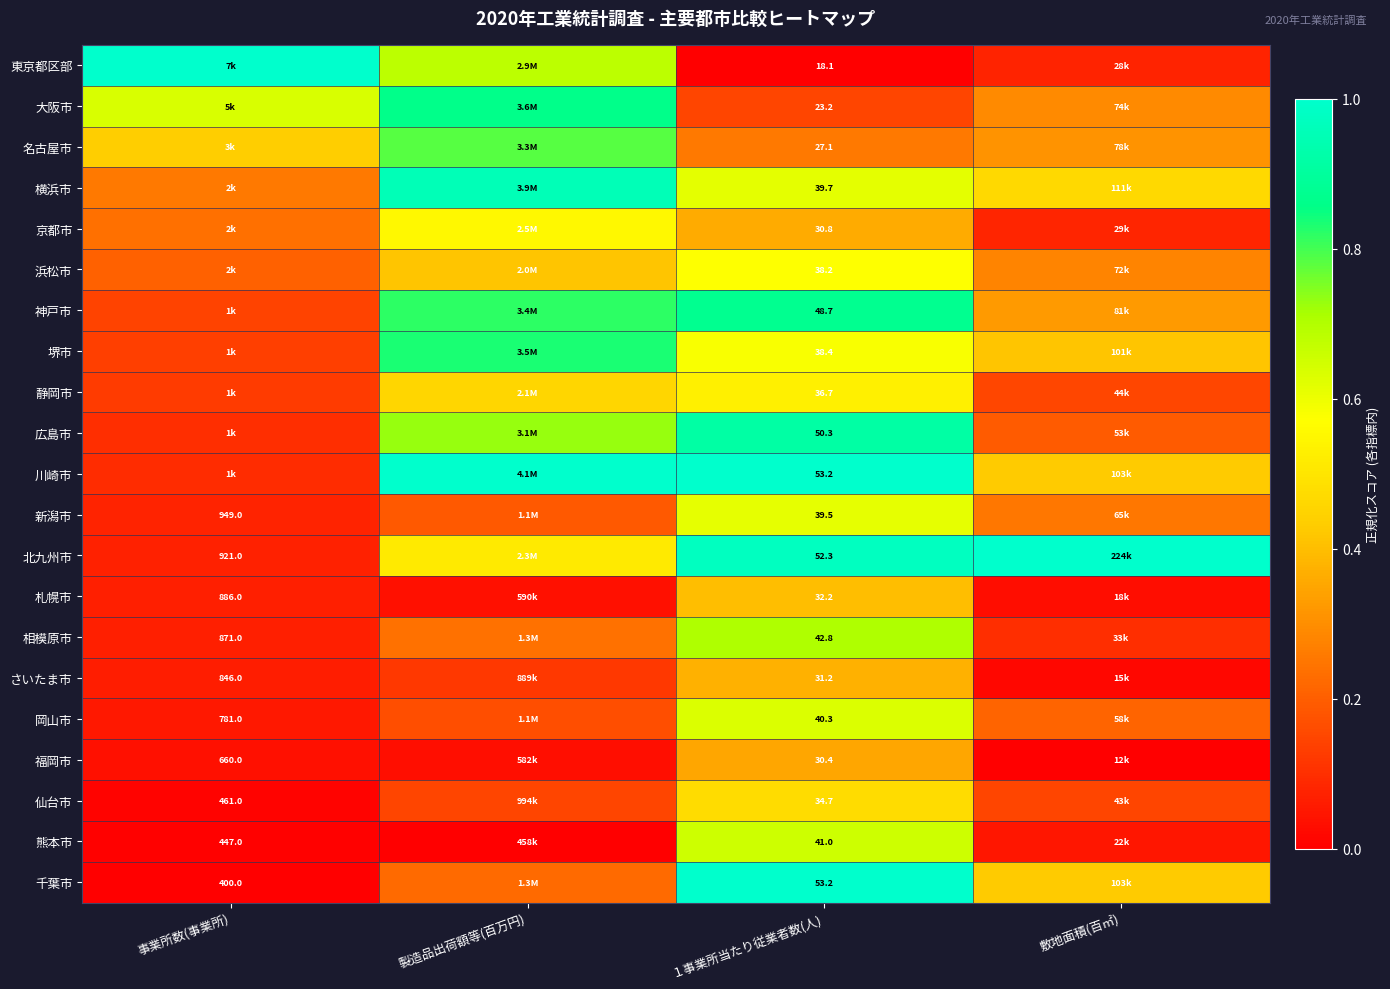

At １事業所当たり従業者数(人), list the series in order from smallest to largest.

東京都区部, 大阪市, 名古屋市, 福岡市, 京都市, さいたま市, 札幌市, 仙台市, 静岡市, 浜松市, 堺市, 新潟市, 横浜市, 岡山市, 熊本市, 相模原市, 神戸市, 広島市, 北九州市, 川崎市, 千葉市